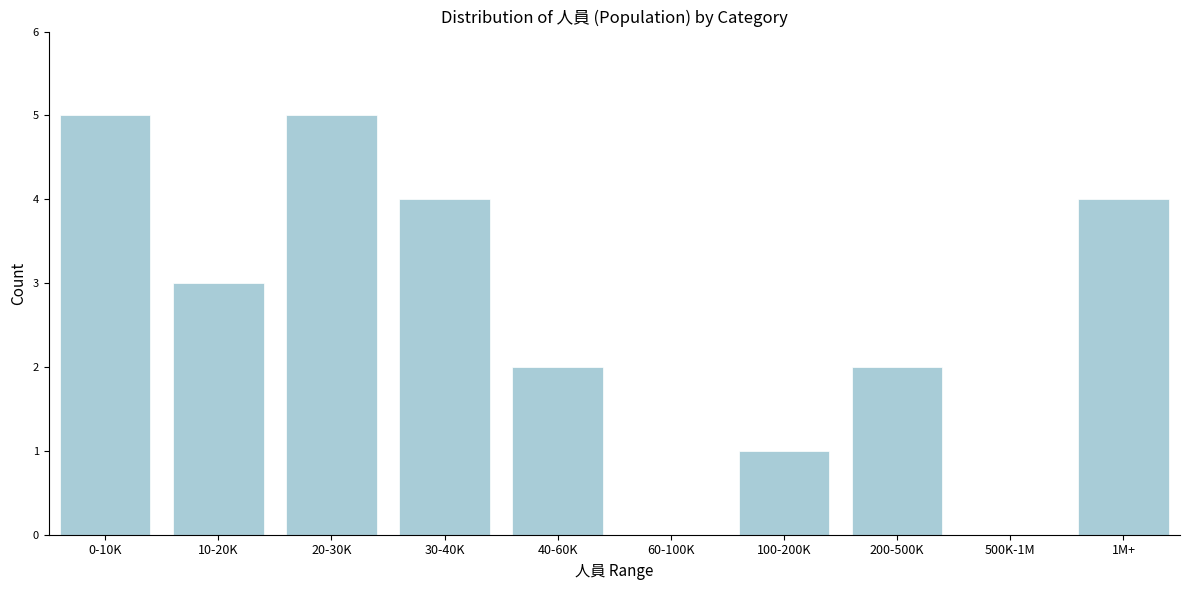

Reading right to left, extract all data points from this chart.

1M+=4	500K-1M=0	200-500K=2	100-200K=1	60-100K=0	40-60K=2	30-40K=4	20-30K=5	10-20K=3	0-10K=5